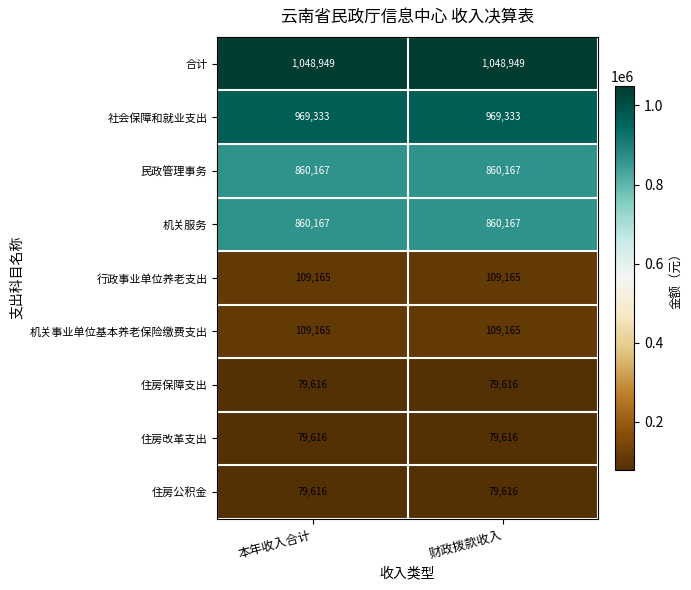

What is the minimum value for 行政事业单位养老支出?

109165